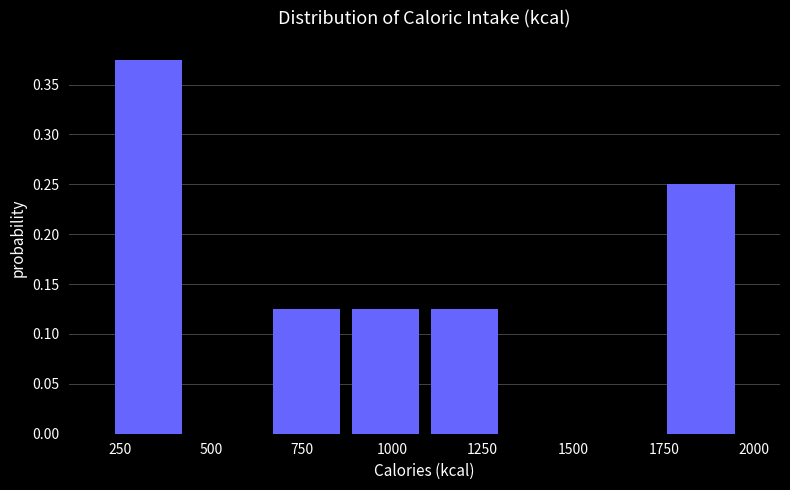

How tall is the bar that spans 200 to 450 on the x-axis? Neither the bar edges nor the heights are printed on the chart, so give them approximately, as read against the axes.

0.375